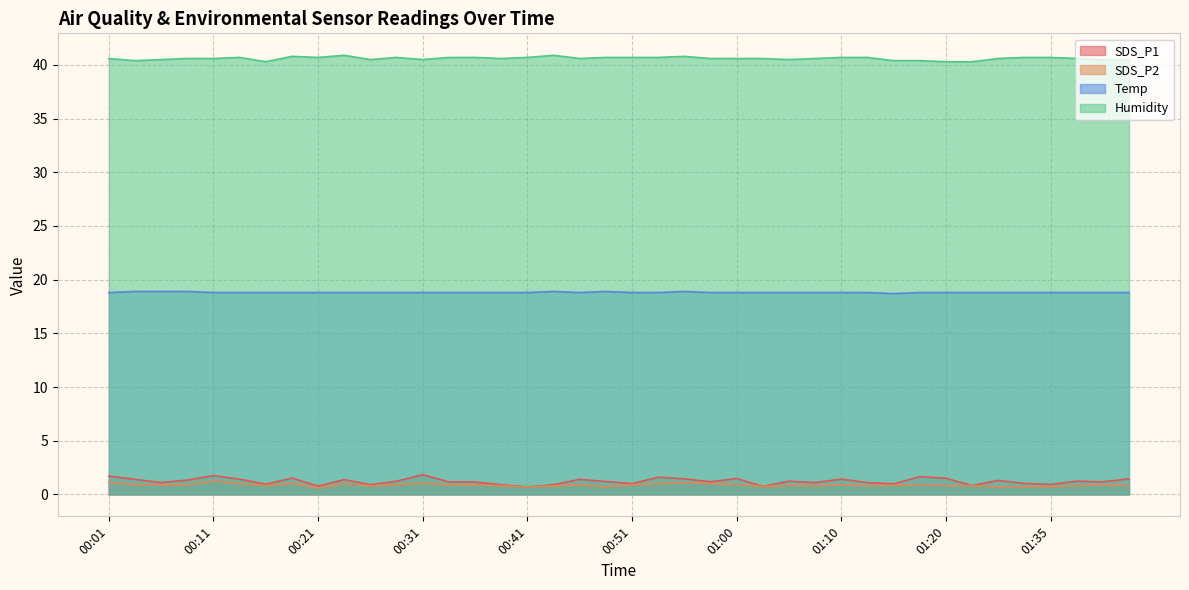

Which series changed the most between 00:16 and 01:05?

SDS_P1